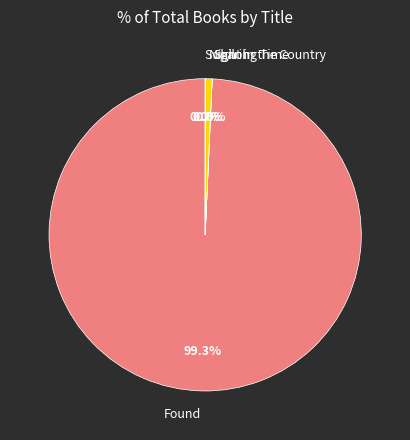

Do Night in the Country and Found together represent more than half of the pie?

Yes